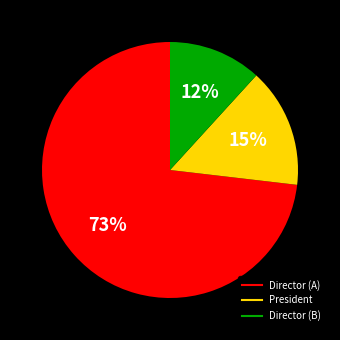

How many segments does this pie chart have?

3